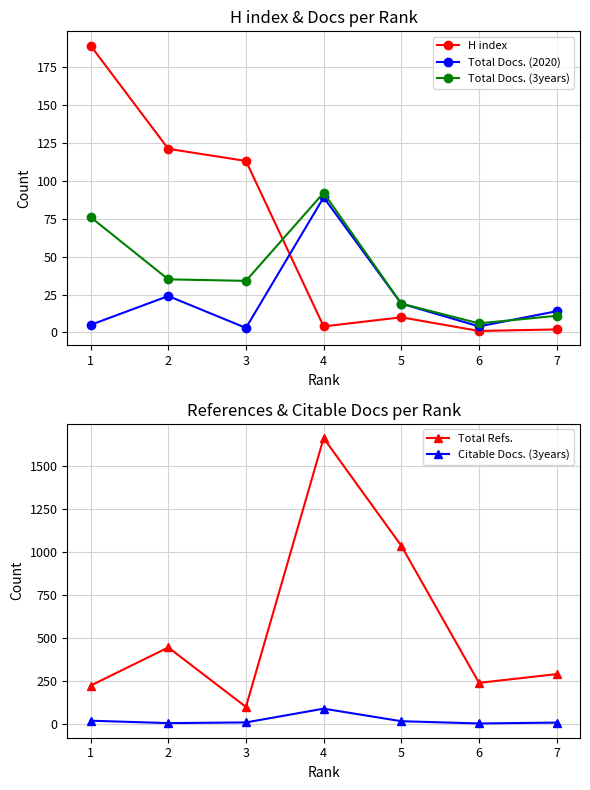

Which label corresponds to the largest value in the chart?

4